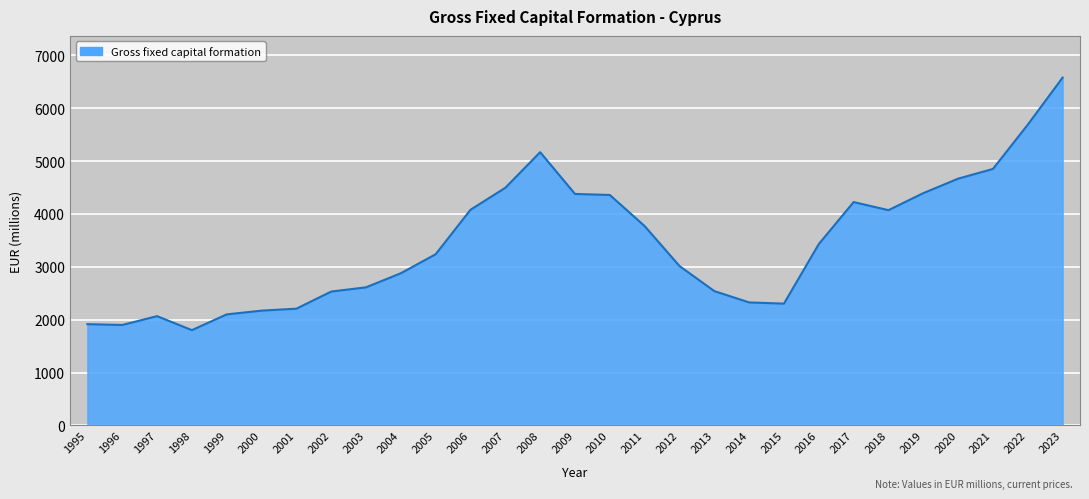

Between 2014 and 1999, which is larger?

2014